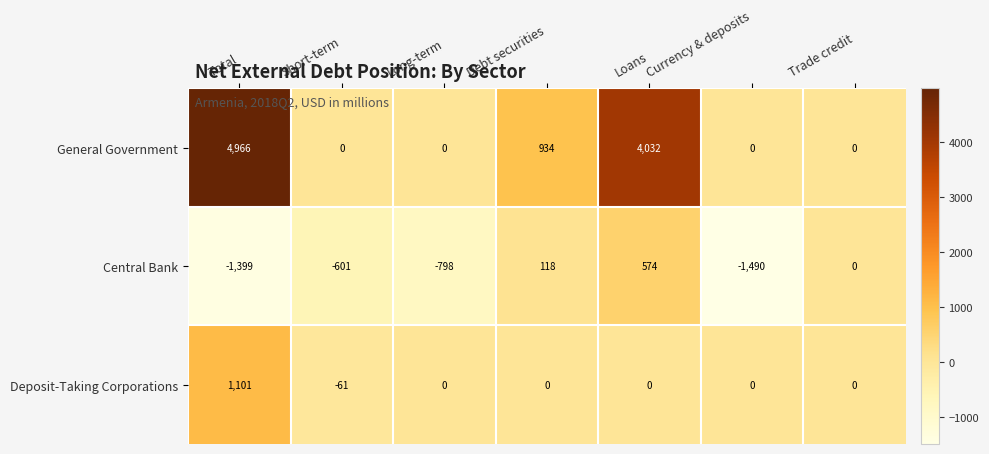

What is the greatest value displayed?

4966